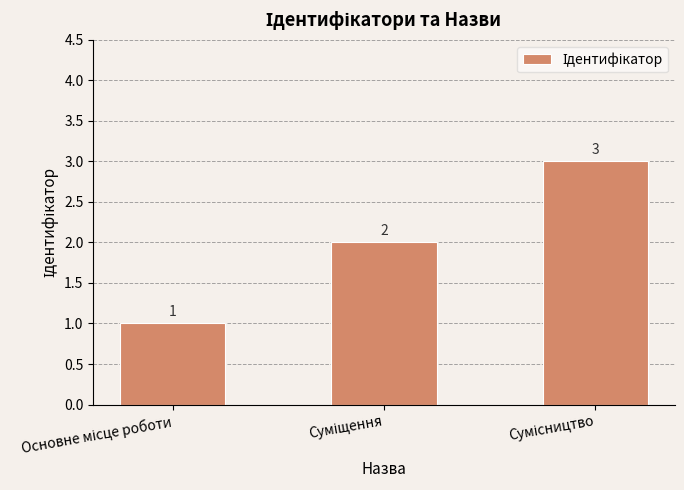

What is the value of the 2nd bar from the left?

2